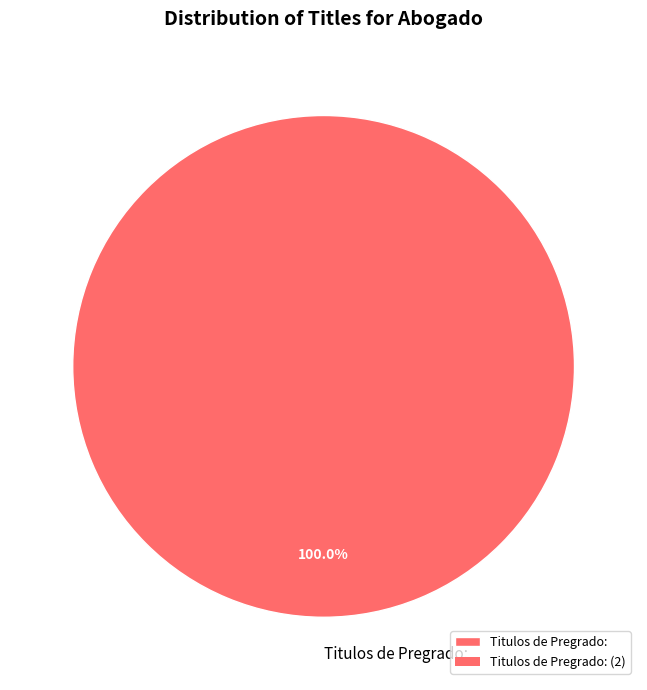

True or false: Titulos de Pregrado: accounts for 93% of the total.

False